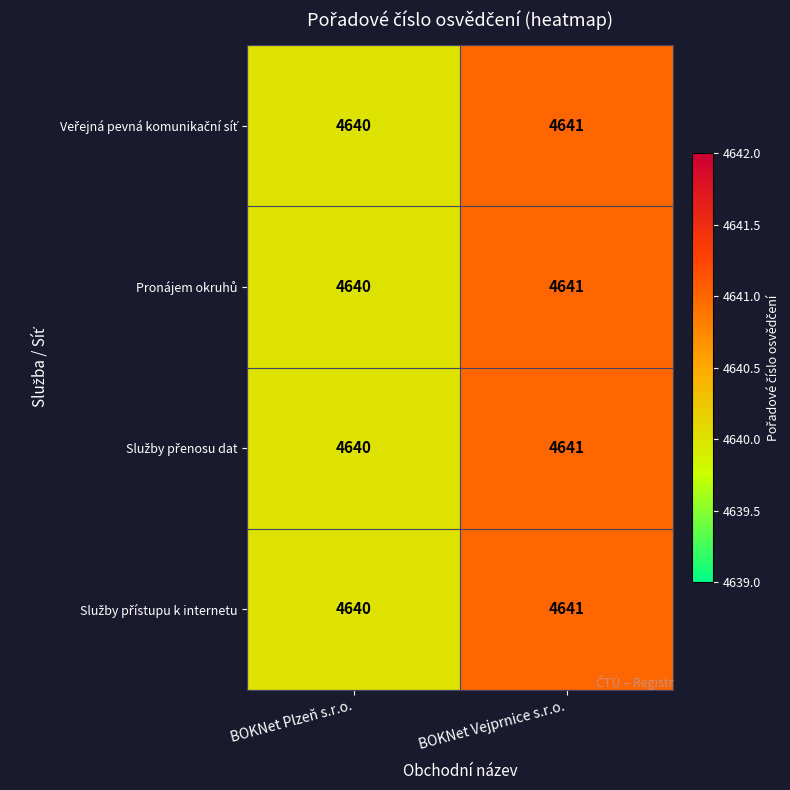

What is the total value across all series at BOKNet Plzeň s.r.o.?

18560